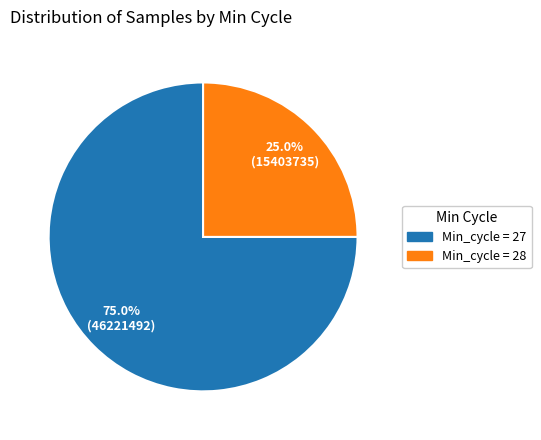

How many slices are in this pie chart?

2